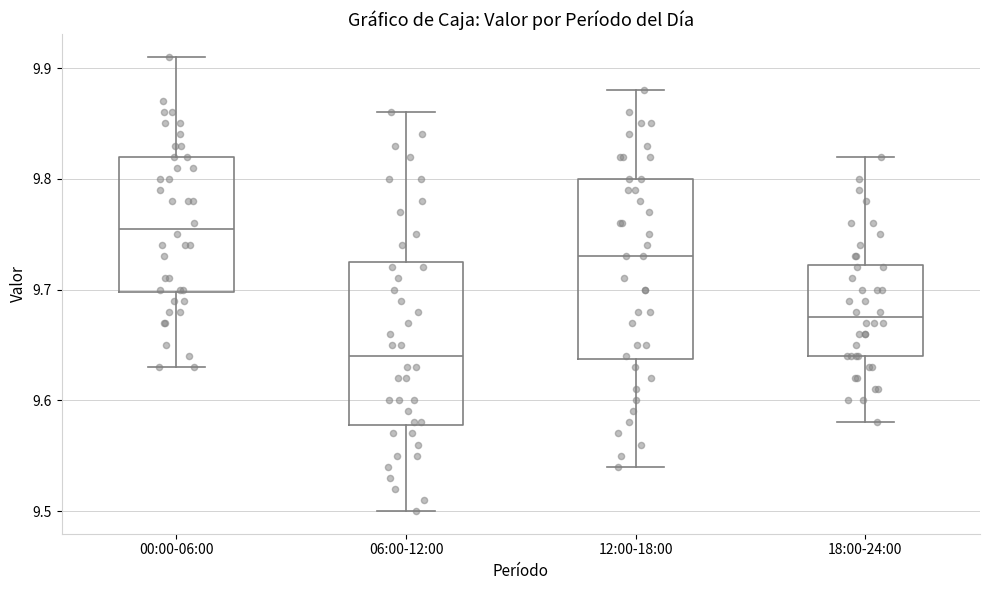

Reading left to right, transcribe this box plot: for each box, give where its median line is, the range the box spans, and where its two whiskers end, as read against the y-axis. The values are not printed on the chart, so give them approximately, as read against the axis.

00:00-06:00: median 9.76, box 9.70 to 9.82, whiskers 9.63 to 9.91
06:00-12:00: median 9.64, box 9.58 to 9.73, whiskers 9.50 to 9.86
12:00-18:00: median 9.73, box 9.64 to 9.80, whiskers 9.54 to 9.88
18:00-24:00: median 9.68, box 9.64 to 9.72, whiskers 9.58 to 9.82